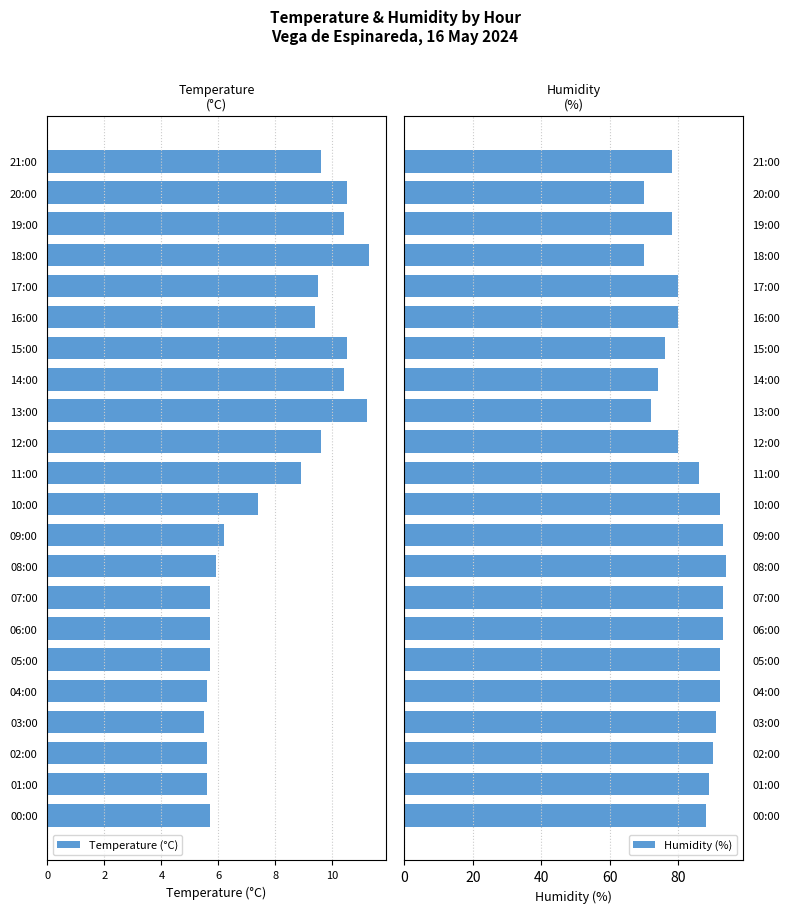

True or false: Humidity (%) has a value of 117 at 14:00.

False